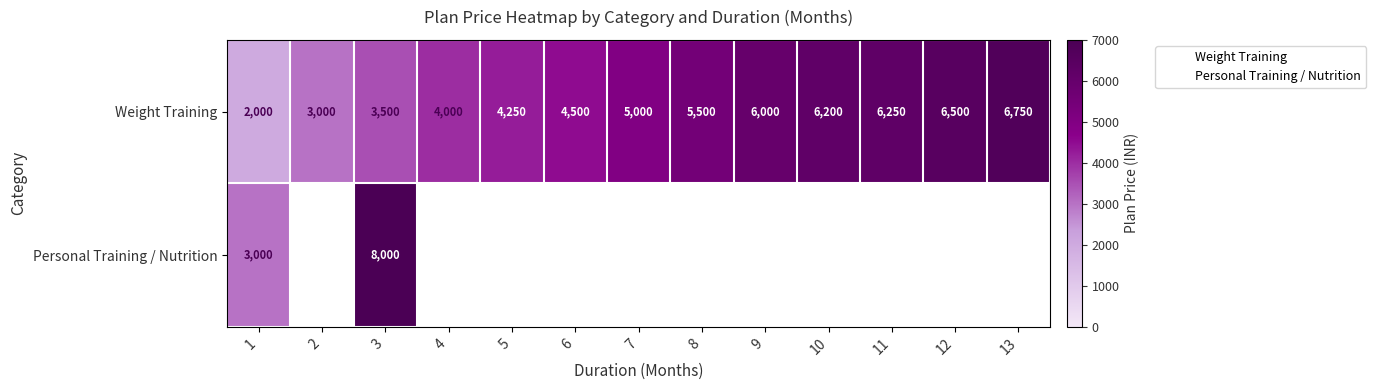

What is the approximate value of Weight Training at 13?

6750.0